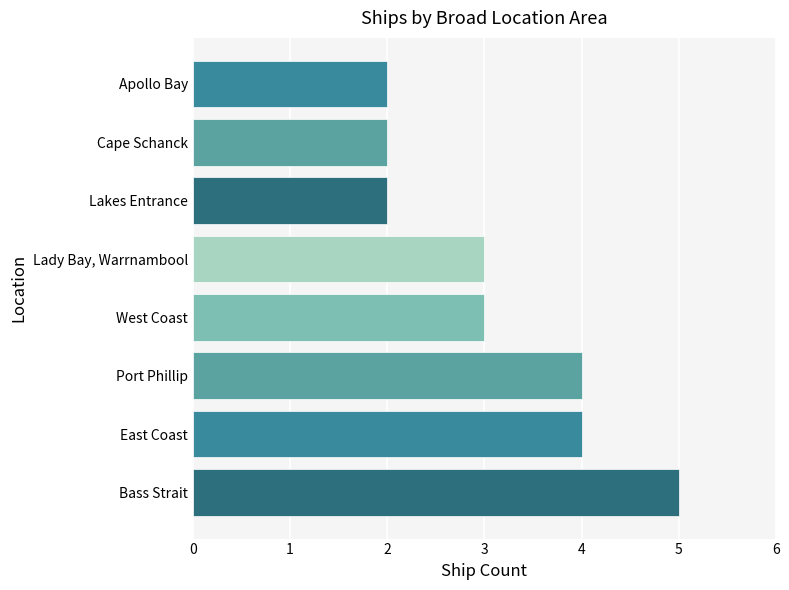

The chart shows a value of 2 at Cape Schanck. True or false?

True